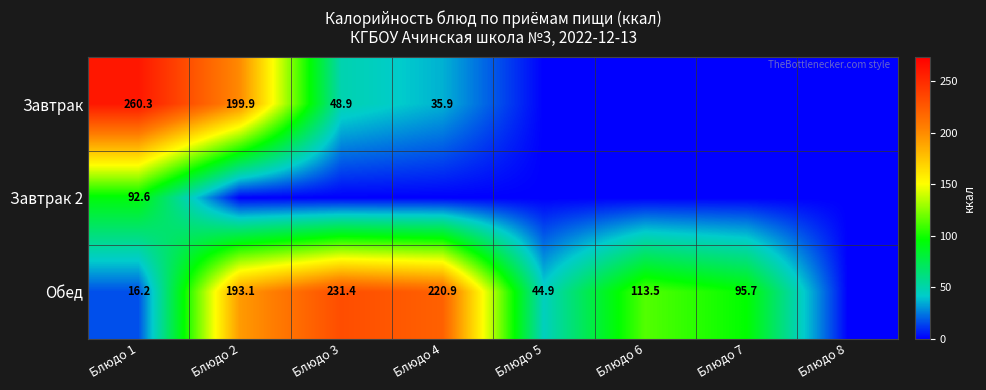

Rank the series at Блюдо 1 from highest to lowest value.

Завтрак, Завтрак 2, Обед